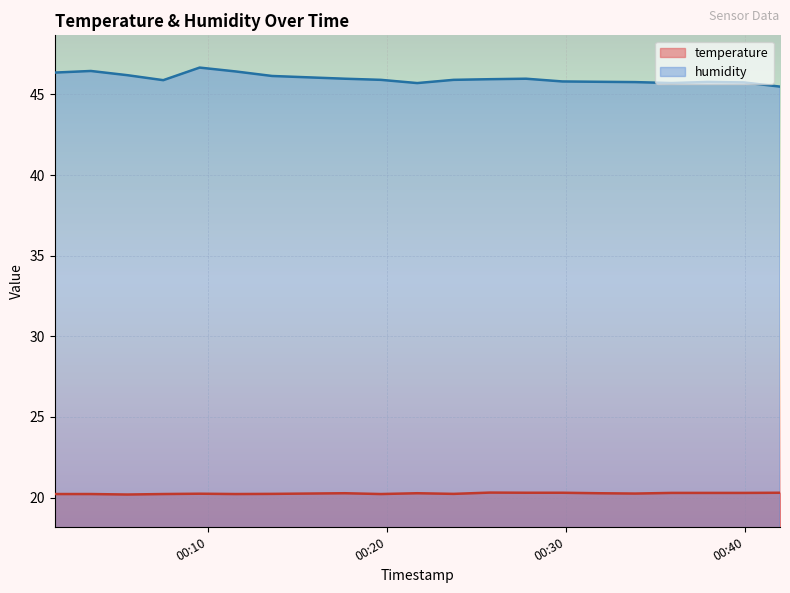

What is the value of the temperature point at the 10th from the left?

20.3